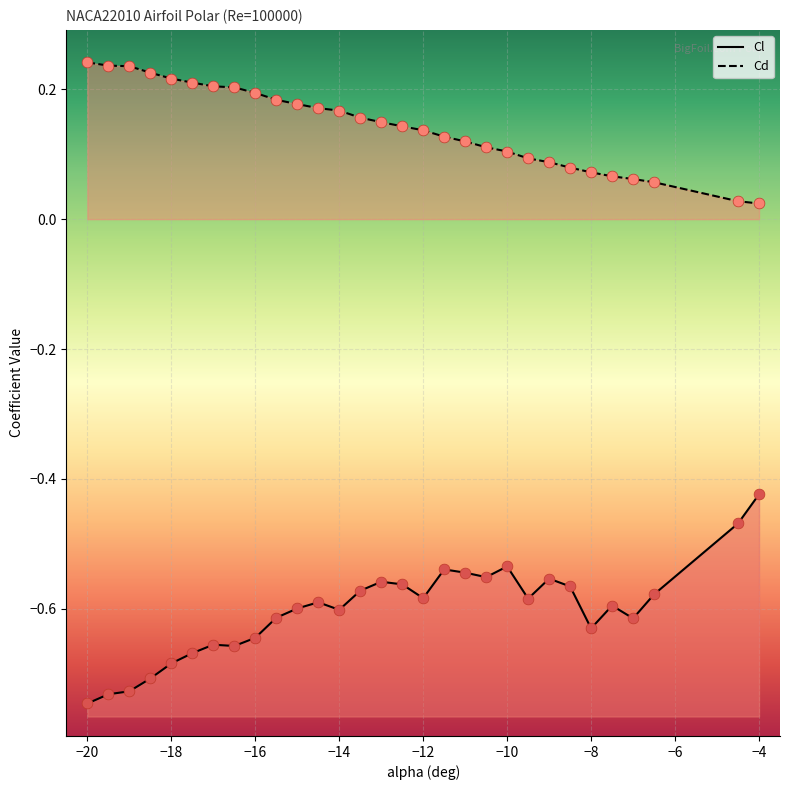

What are all the series names shown in the legend?

Cl, Cd